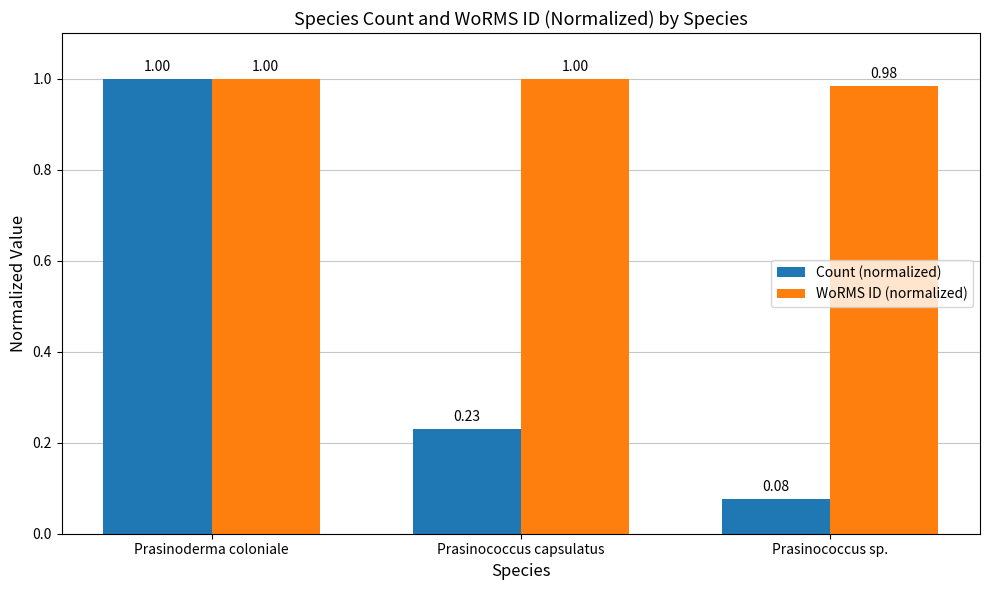

What is the average value of the Count (normalized) series?

0.4